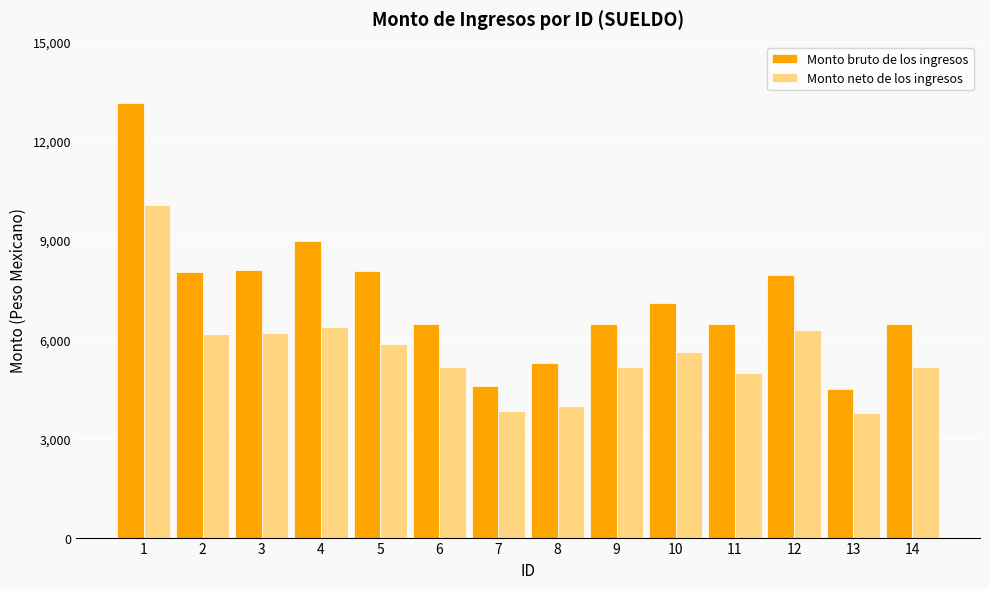

Rank the series at 2 from highest to lowest value.

Monto bruto de los ingresos, Monto neto de los ingresos